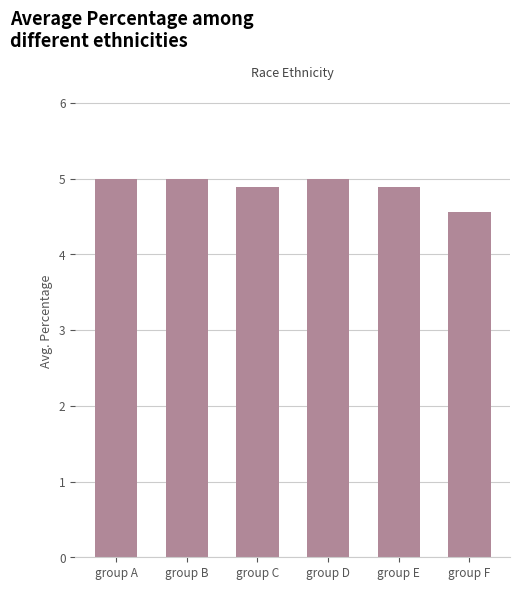

What is the value of the 2nd bar from the left?

5.0